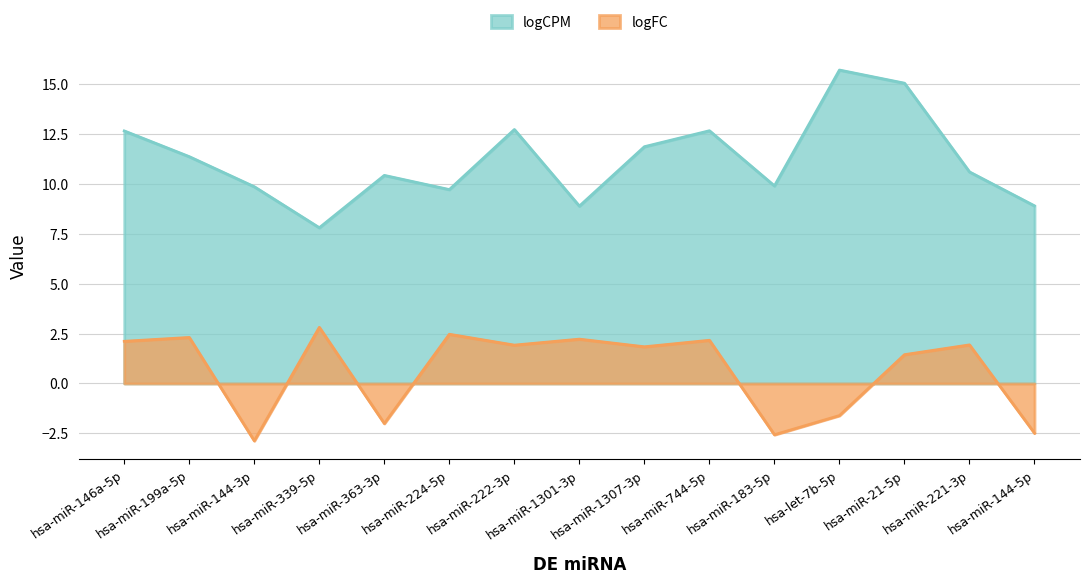

True or false: logFC and logCPM intersect in this chart.

False